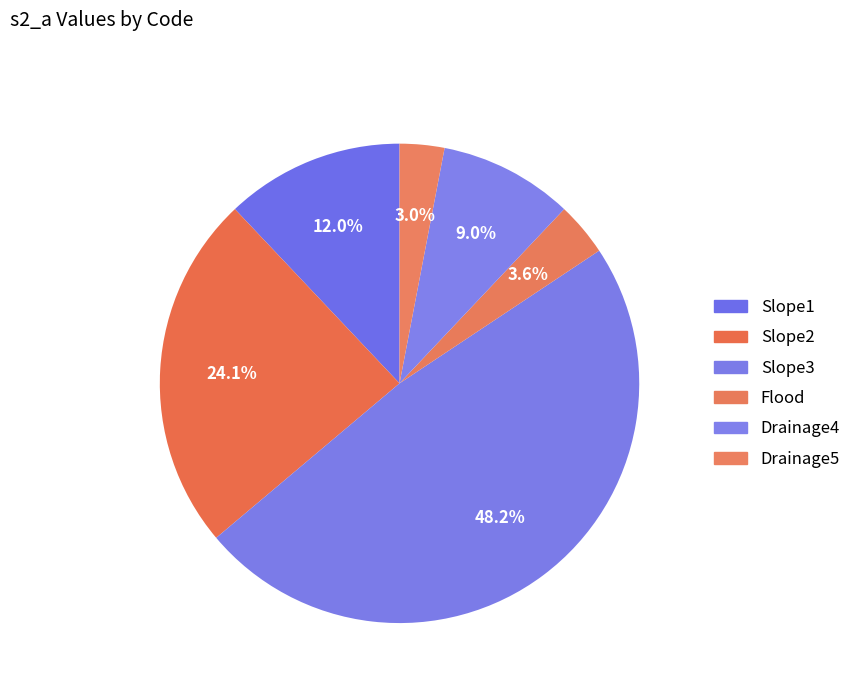

Which slice is the smallest?

Drainage5